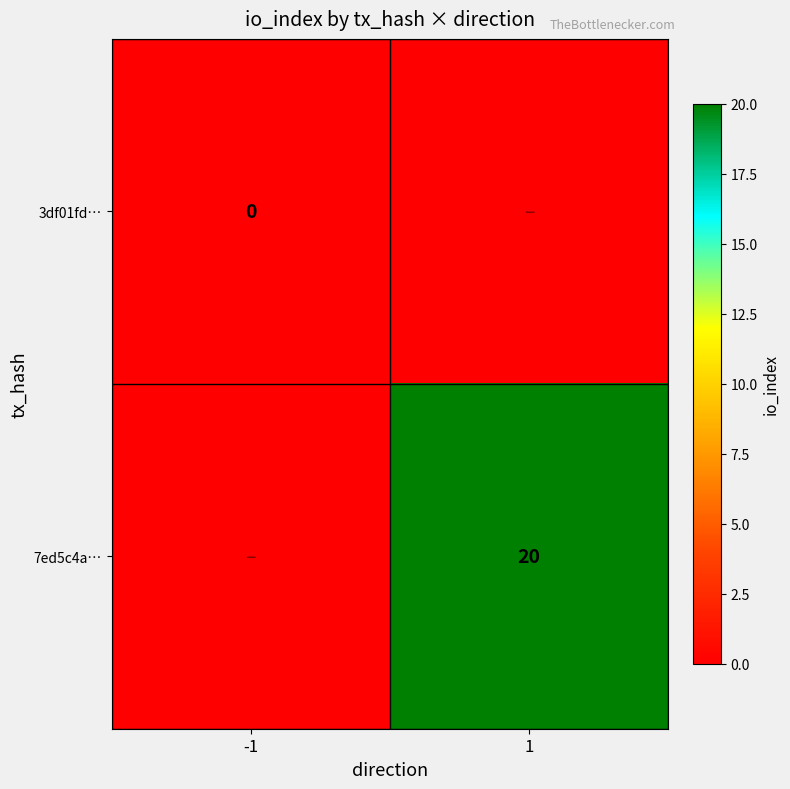

The 7ed5c4a… series shows 4 at 1. True or false?

False